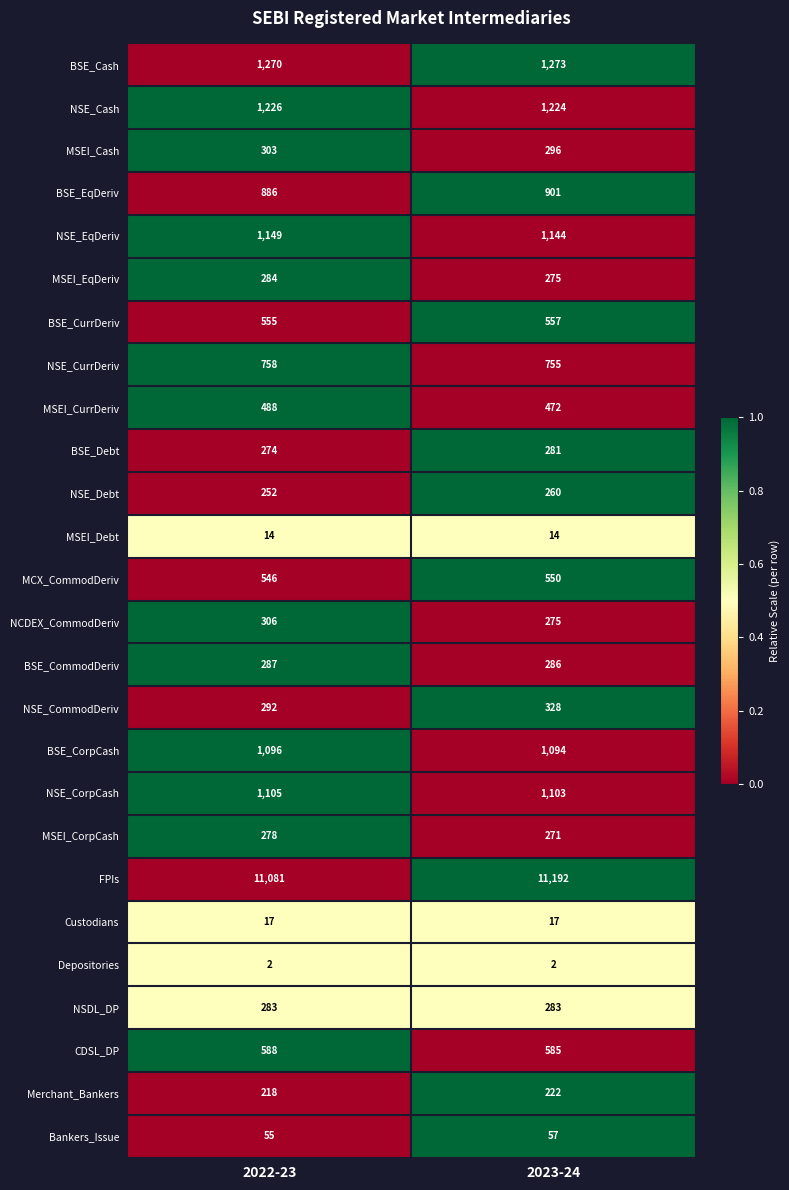

What is the difference between the maximum and minimum values in the MSEI_Cash series?

7